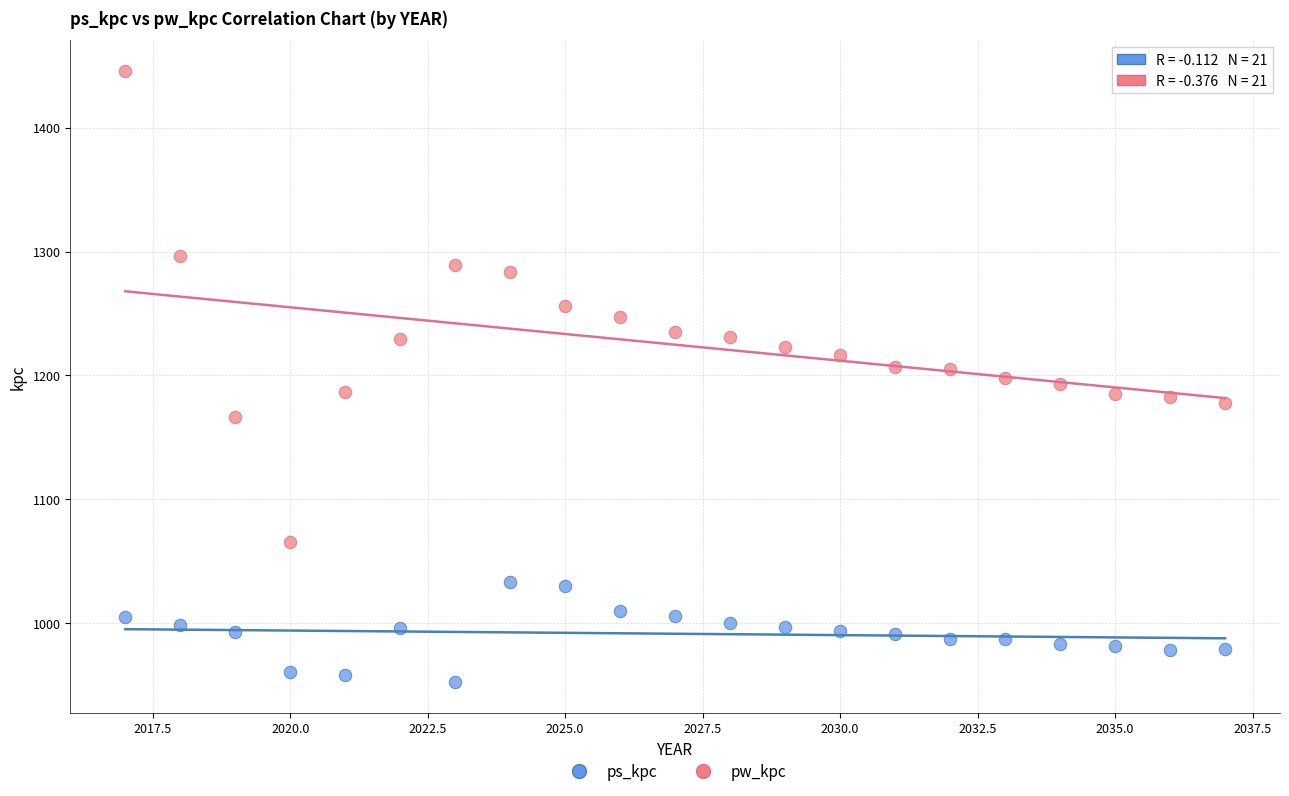

Across all data points, what is the range of X values (max minus min)?

20.0